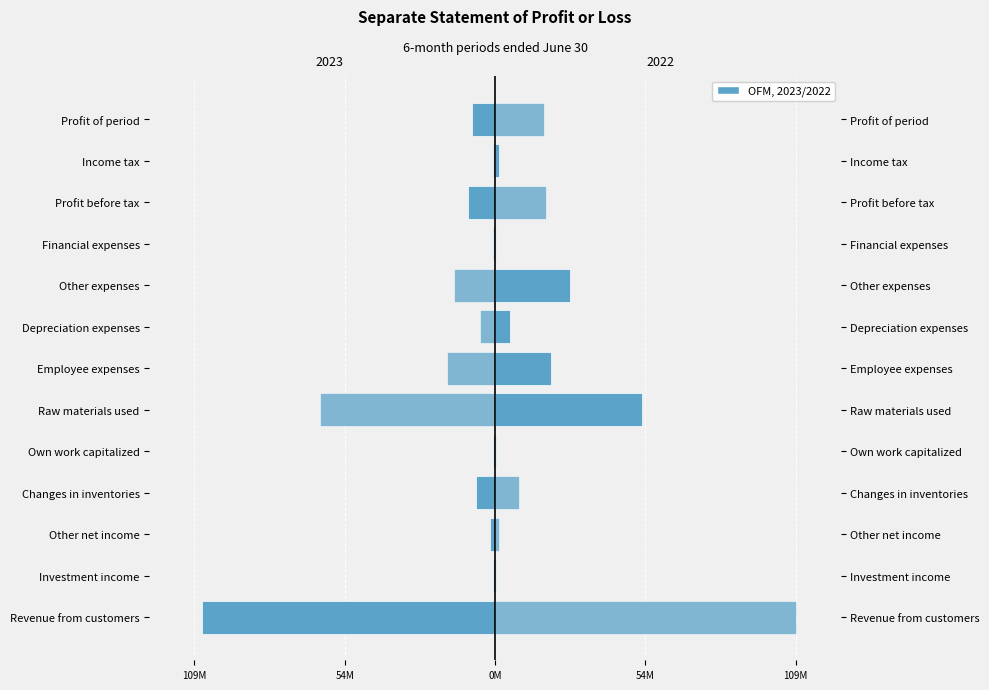

How many categories are shown in the chart?

13